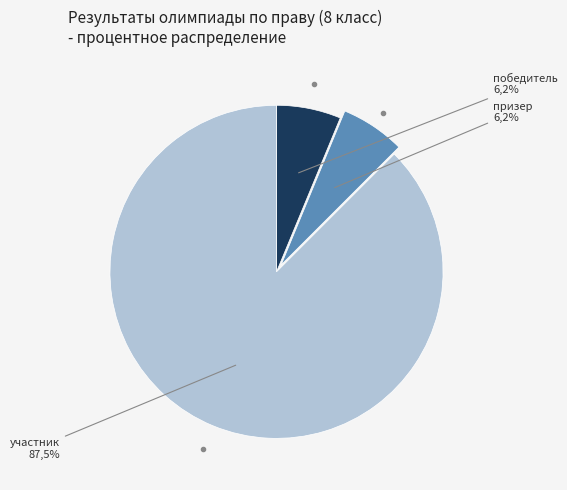

To the nearest percent, what portion does призер represent?

6%